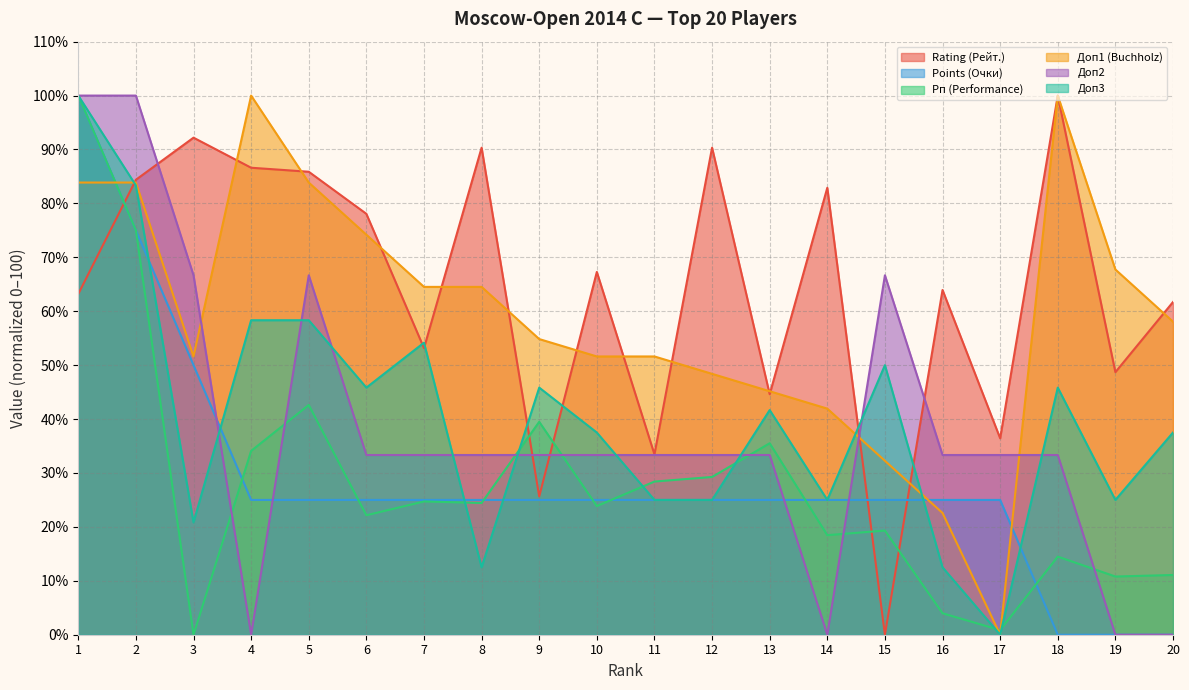

What is the sum of the Рп (Performance) values at 3 and 16?

4.0